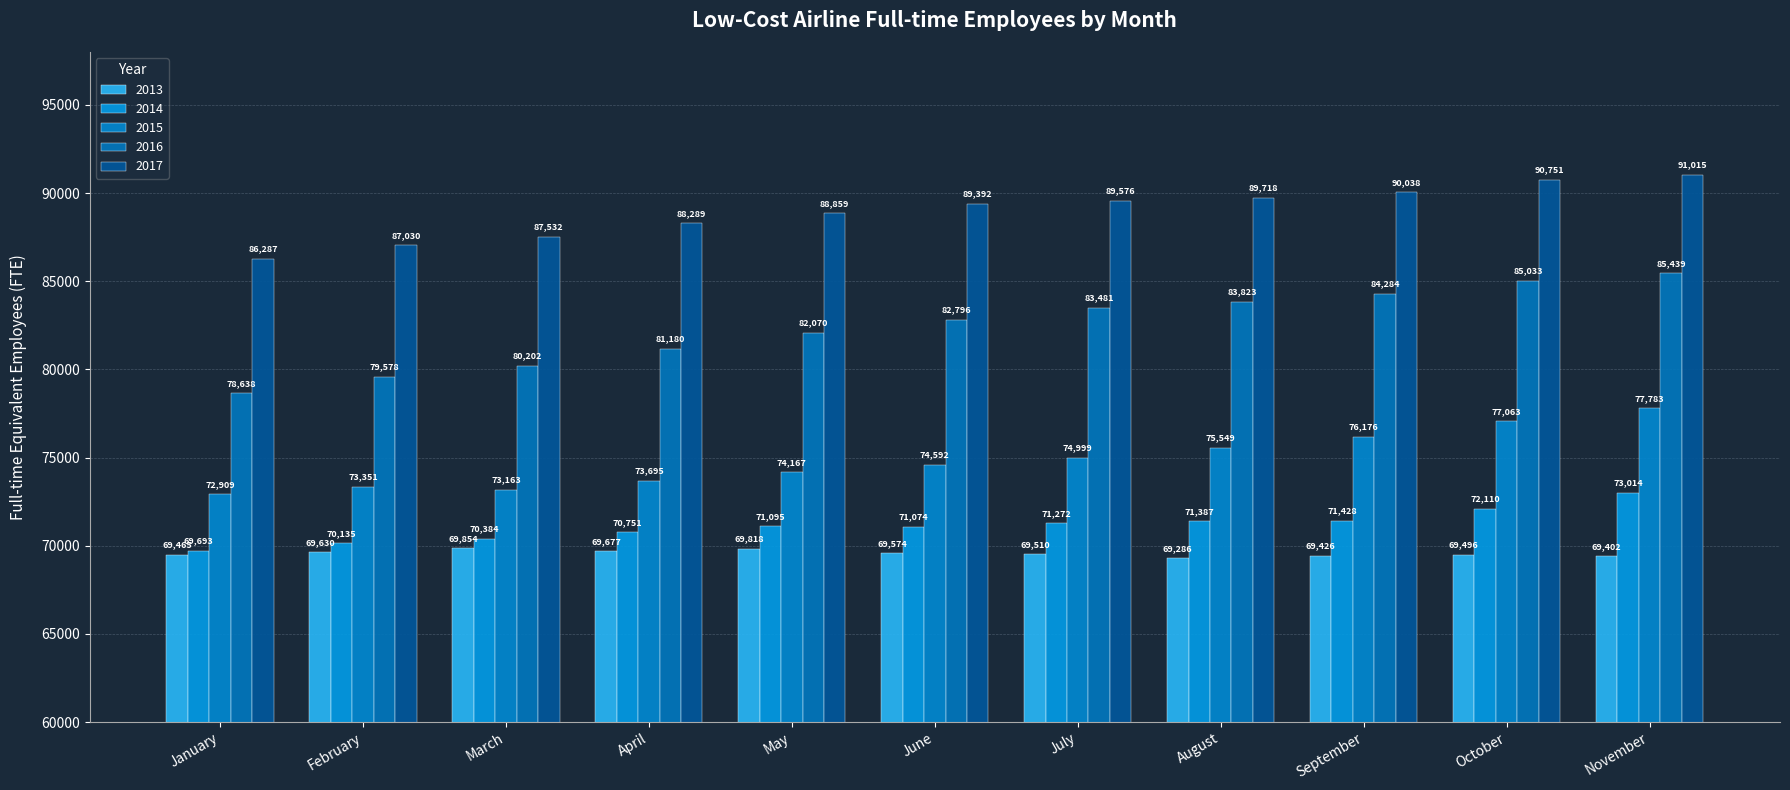

What is the difference between the highest and lowest values at September?

20612